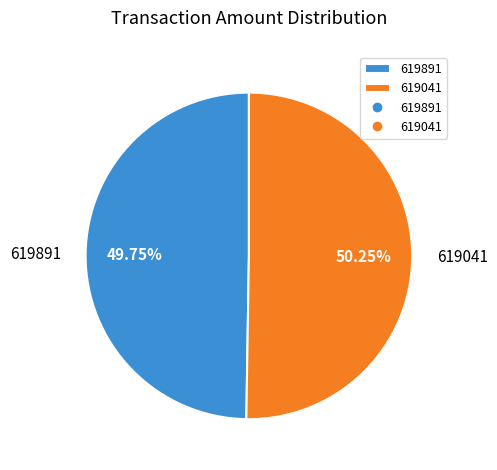

What percentage is the 619891 slice, to the nearest percent?

50%